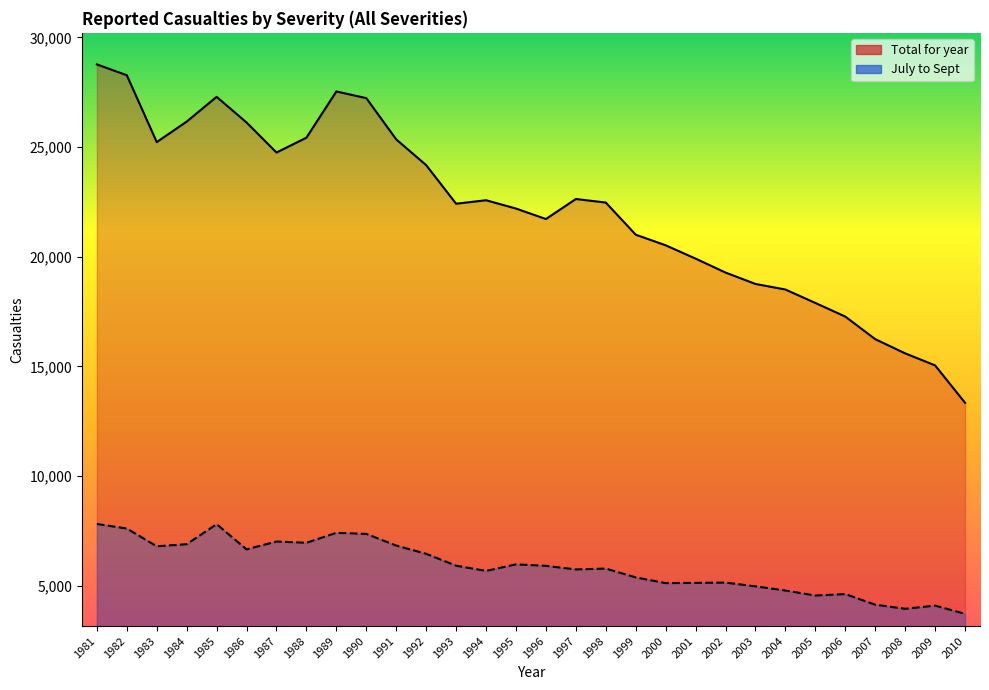

What is the sum of the Total for year values at 2009 and 2008?

30635